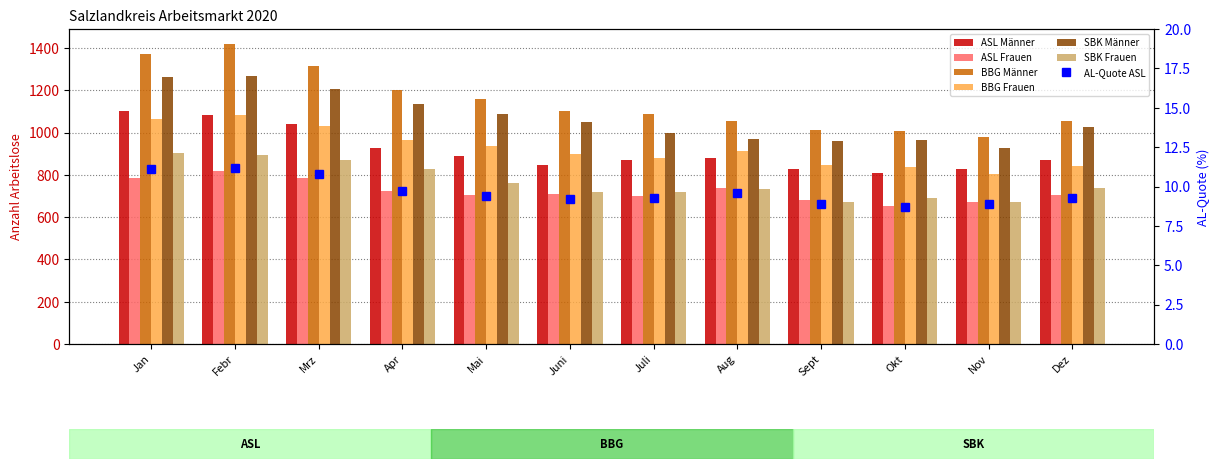

How many values in the SBK Männer series exceed 1052?

5